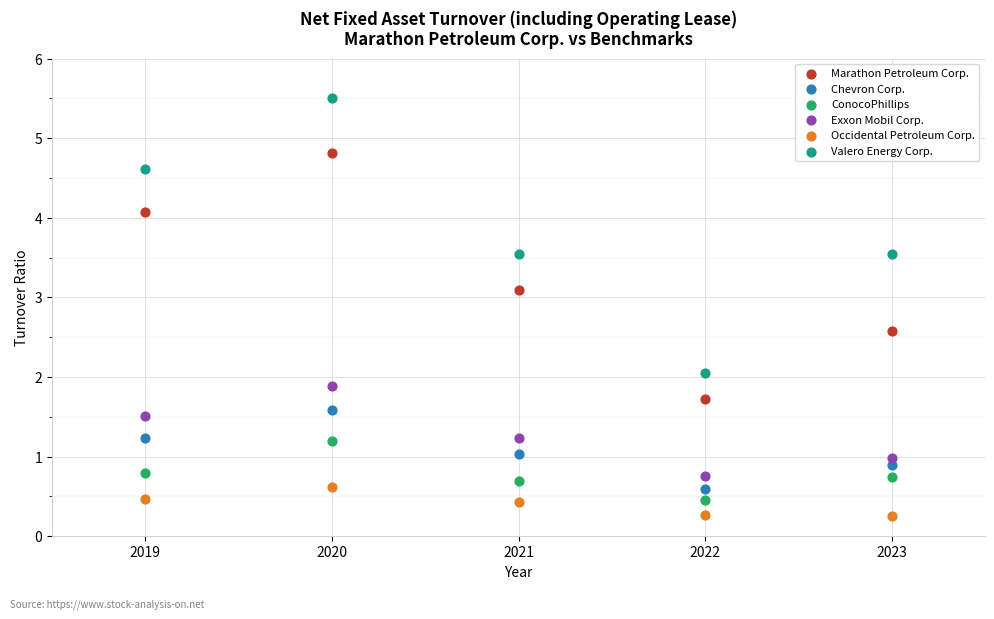

Which series contains the highest Y value?

Valero Energy Corp.